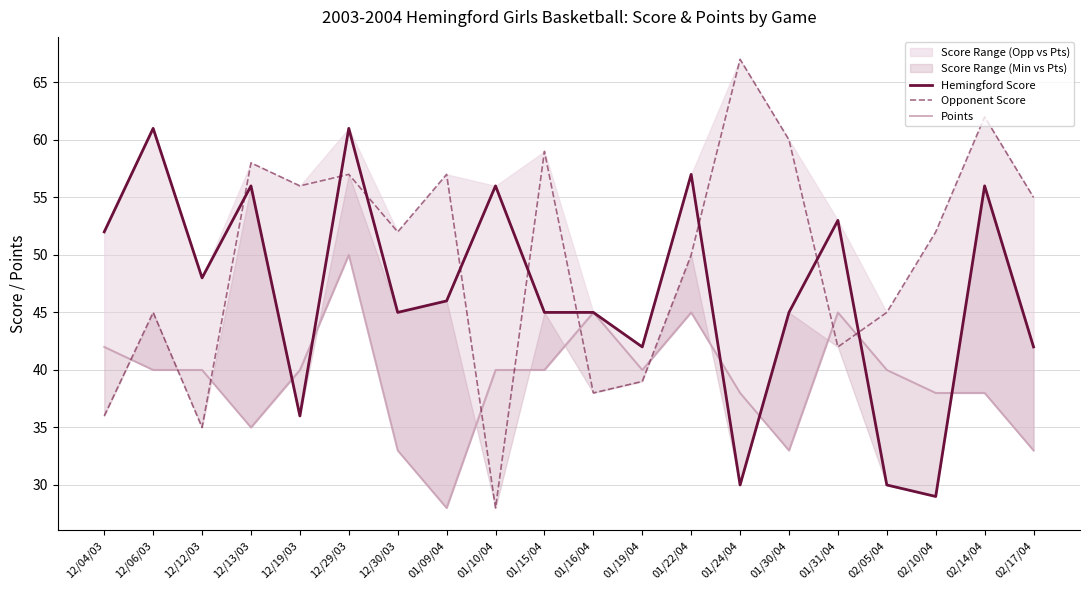

Which series has the widest spread of values?

Opponent Score